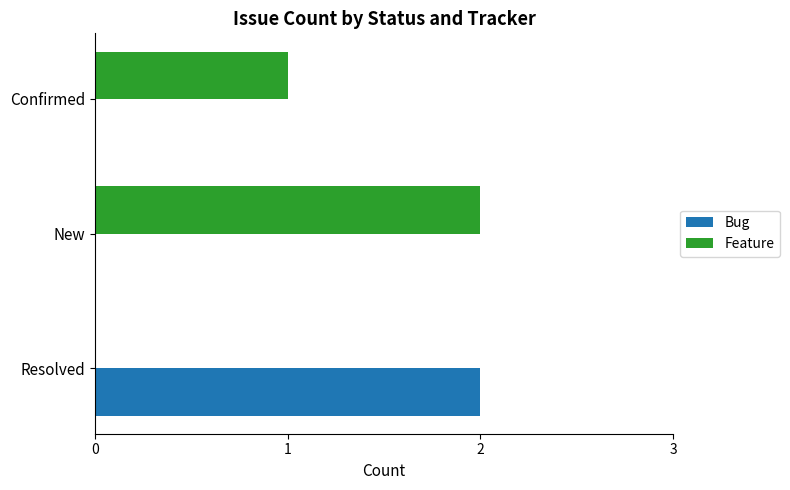

What is the sum of the Feature values at New and Confirmed?

3